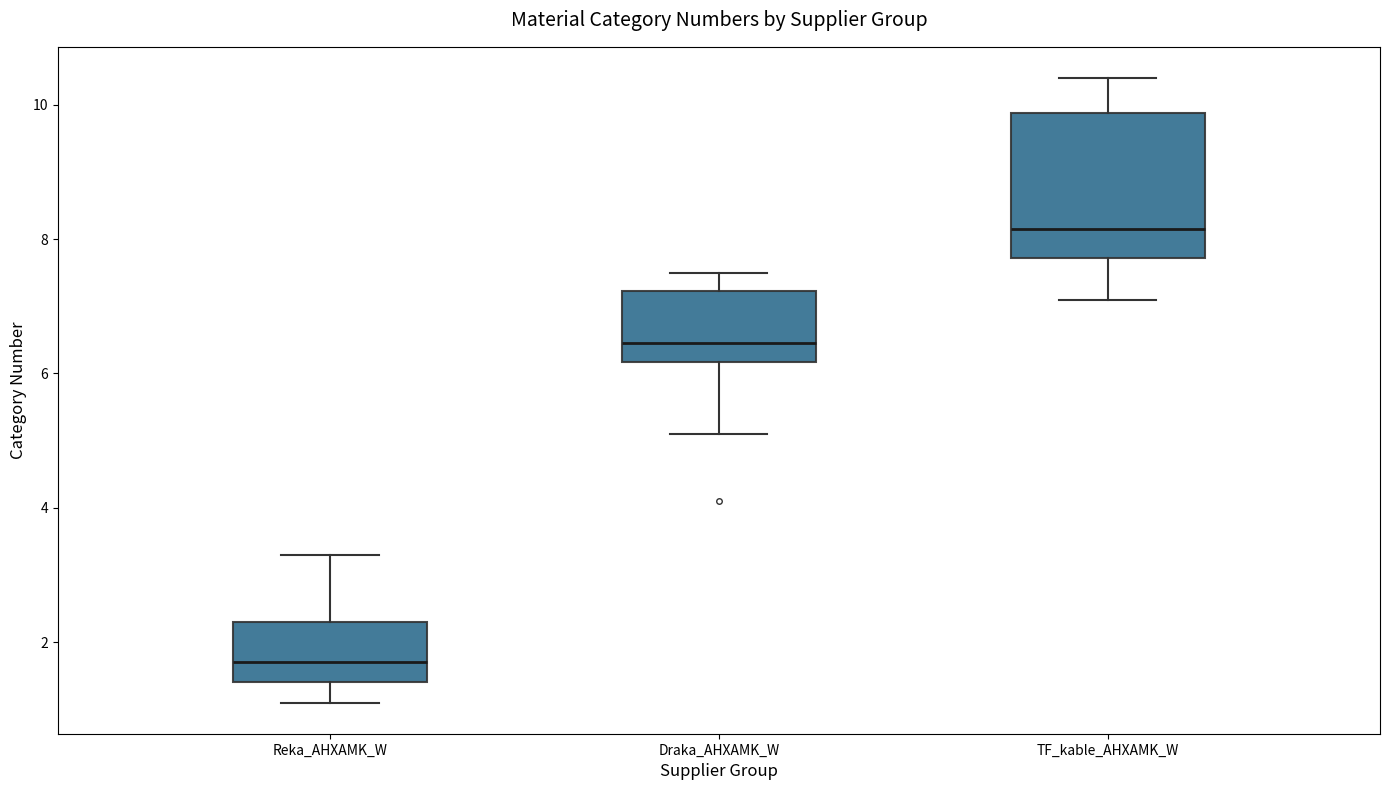

Which box's median line is the lowest?

Reka_AHXAMK_W